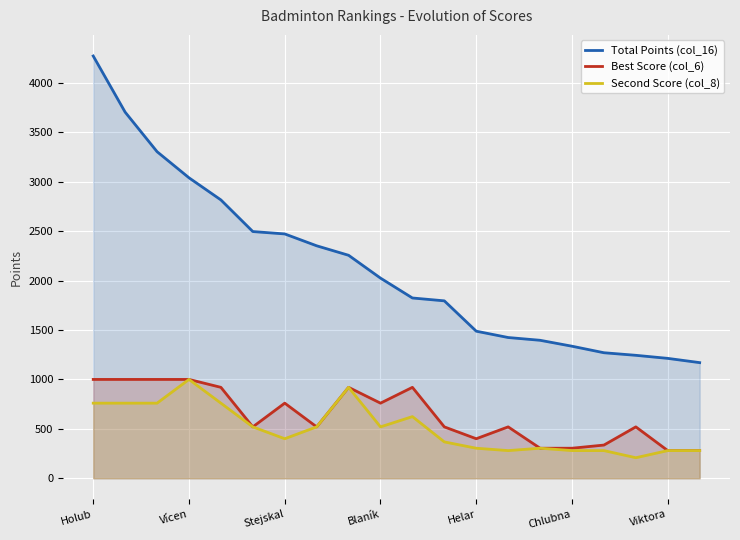

Which series has the widest spread of values?

Total Points (col_16)